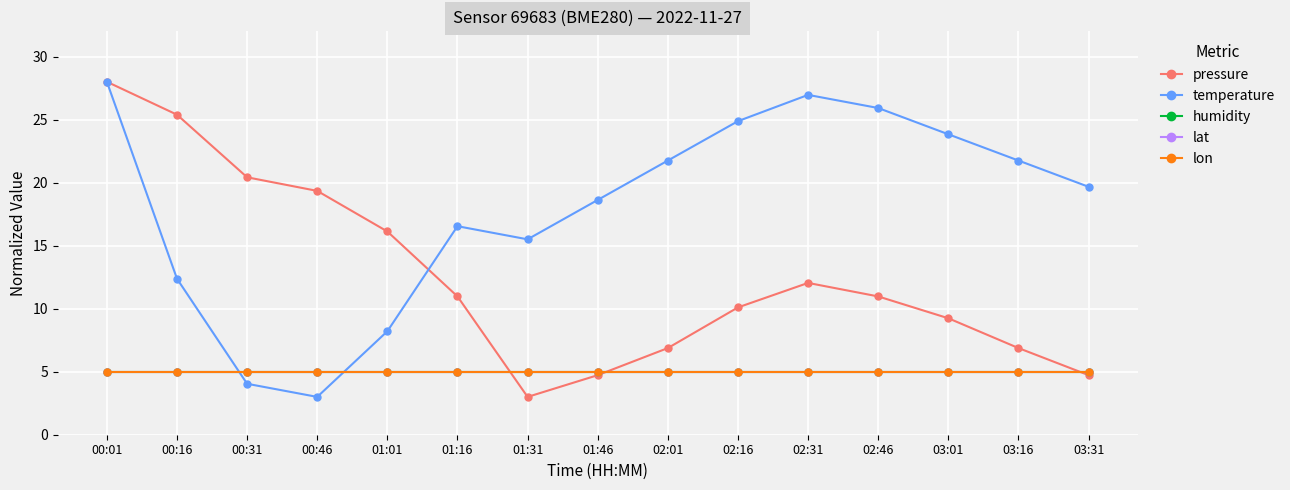

Which series has the largest range (max minus min)?

pressure